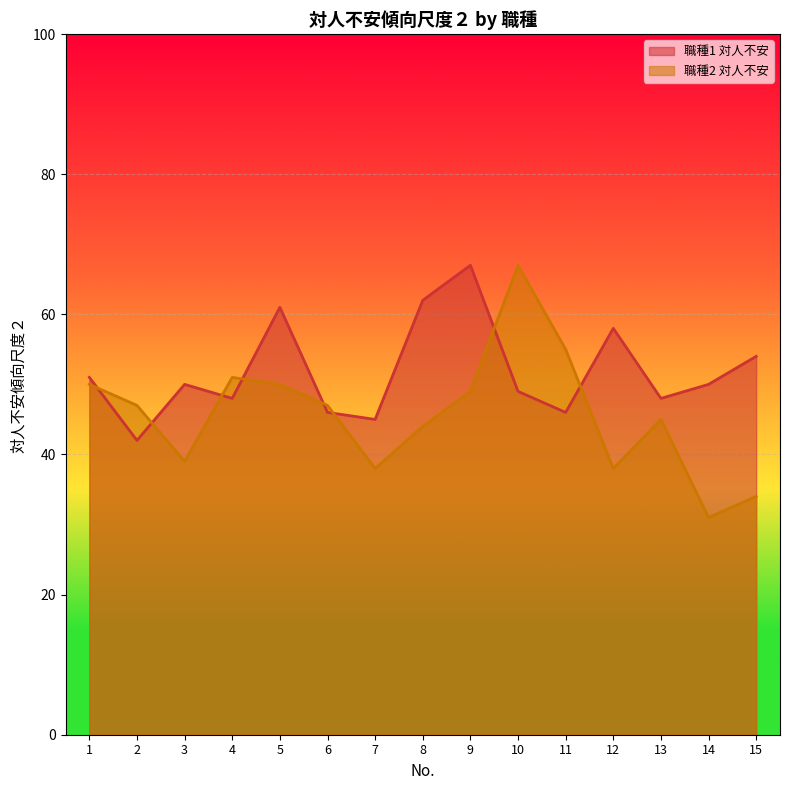

Which series ends up on top after the final intersection of 職種2 対人不安 and 職種1 対人不安?

職種1 対人不安